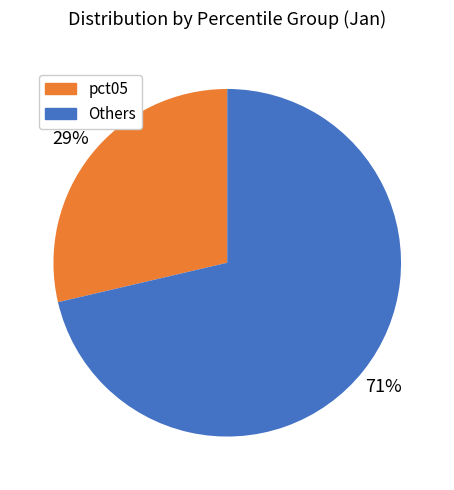

To the nearest percent, what portion does pct05 represent?

29%